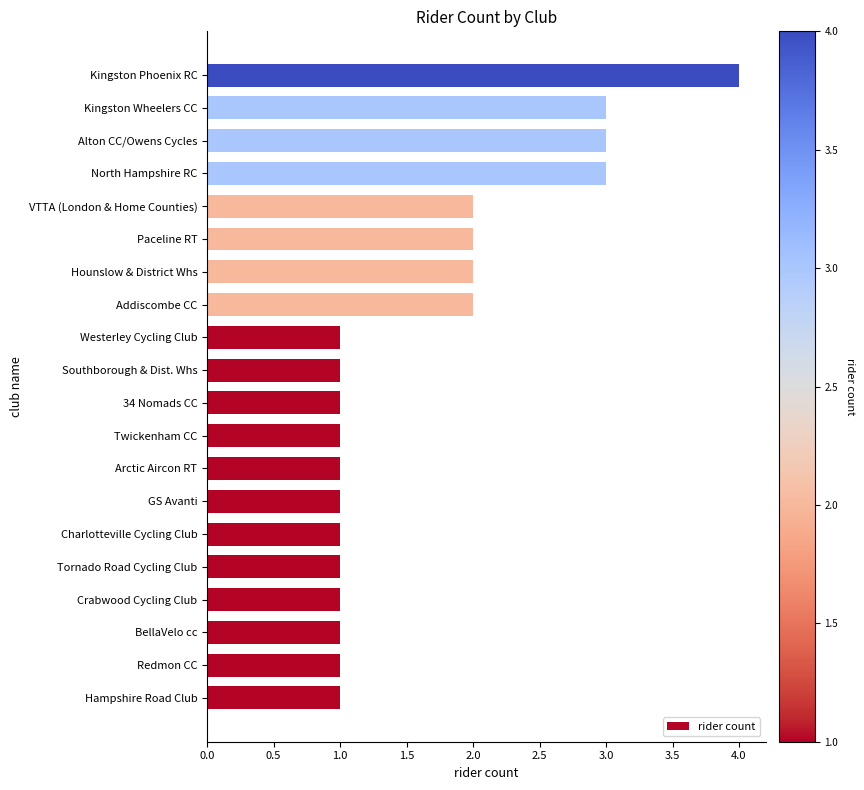

Reading top to bottom, what are all the values shown in this chart?

4	3	3	3	2	2	2	2	1	1	1	1	1	1	1	1	1	1	1	1